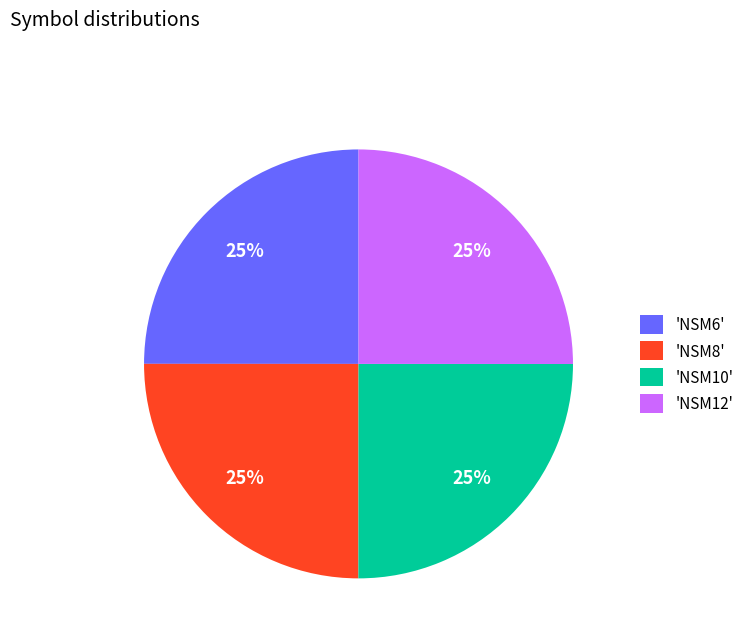

How many segments does this pie chart have?

4